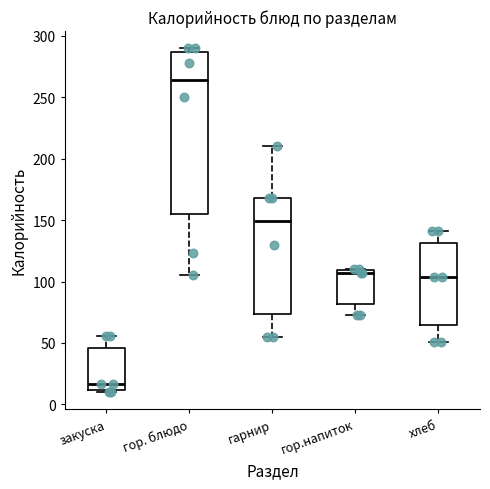

Which box has the lowest median line?

закуска